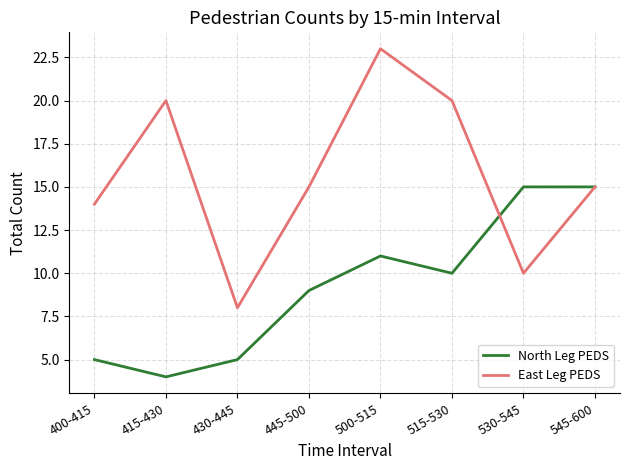

What is the greatest value displayed?

23